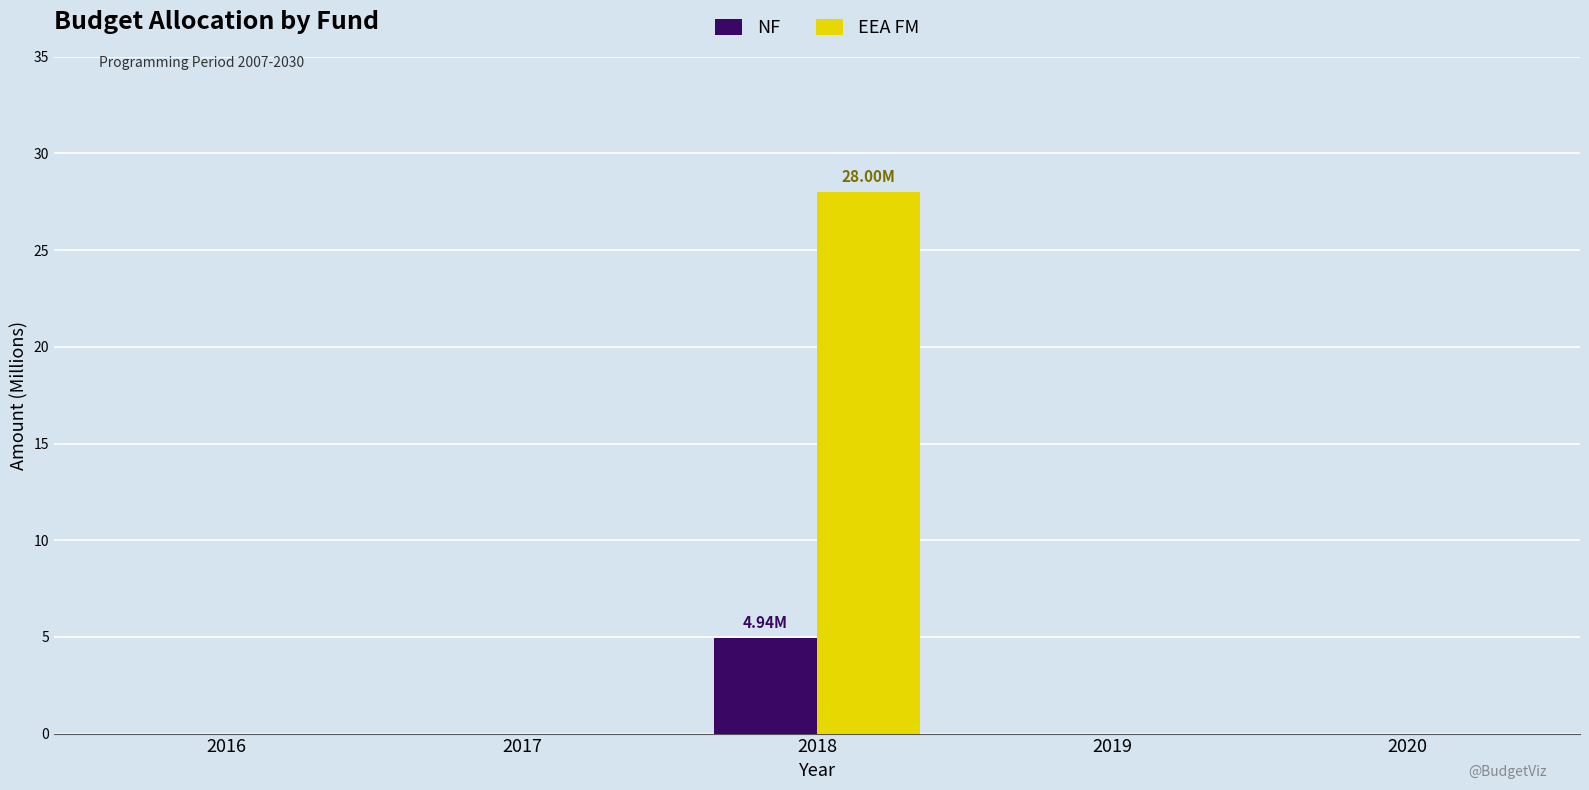

Is the value of EEA FM at 2018 greater than the value of NF at 2016?

Yes